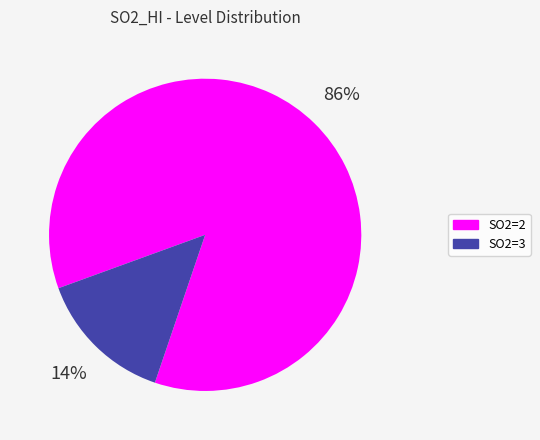

Do SO2=3 and SO2=2 together represent more than half of the pie?

Yes